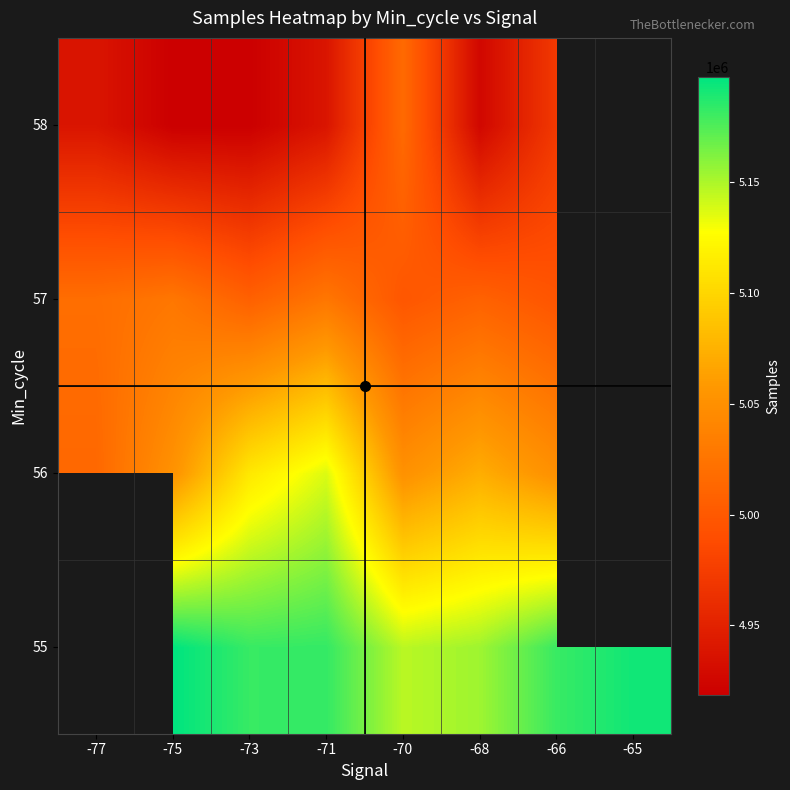

The 58 series shows 3326246.4 at -71. True or false?

False